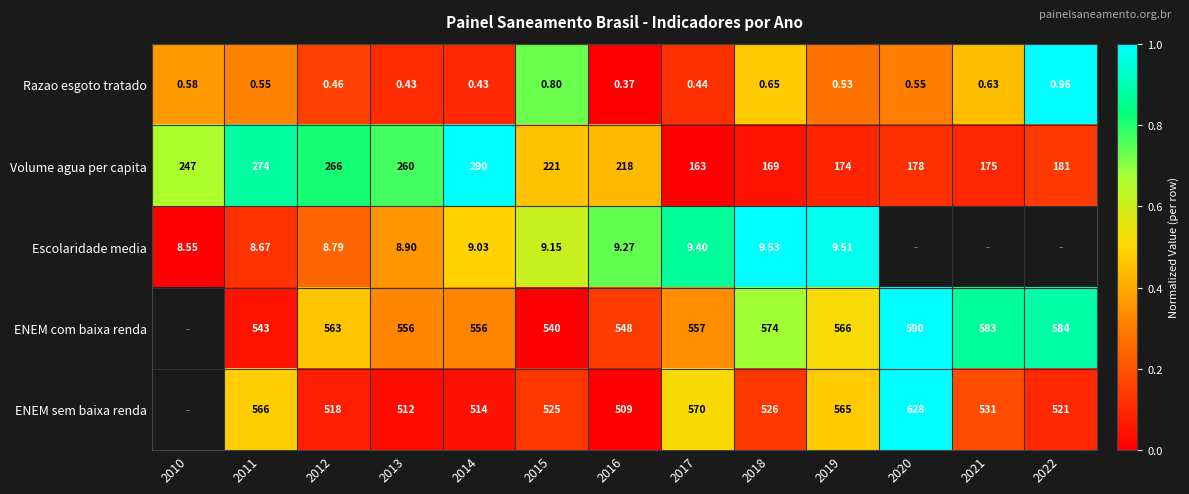

At 2018, list the series in order from largest to smallest.

ENEM com baixa renda, ENEM sem baixa renda, Volume agua per capita, Escolaridade media, Razao esgoto tratado